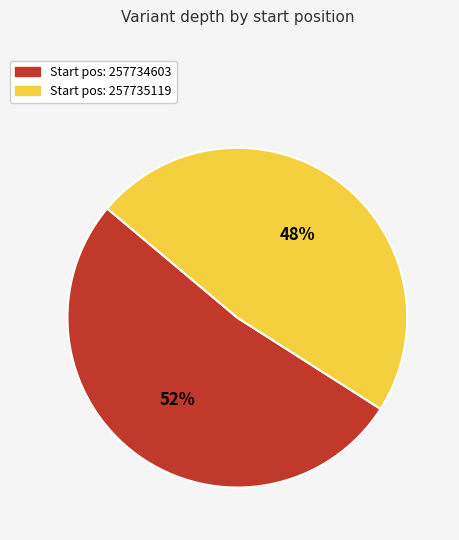

How many slices are in this pie chart?

2